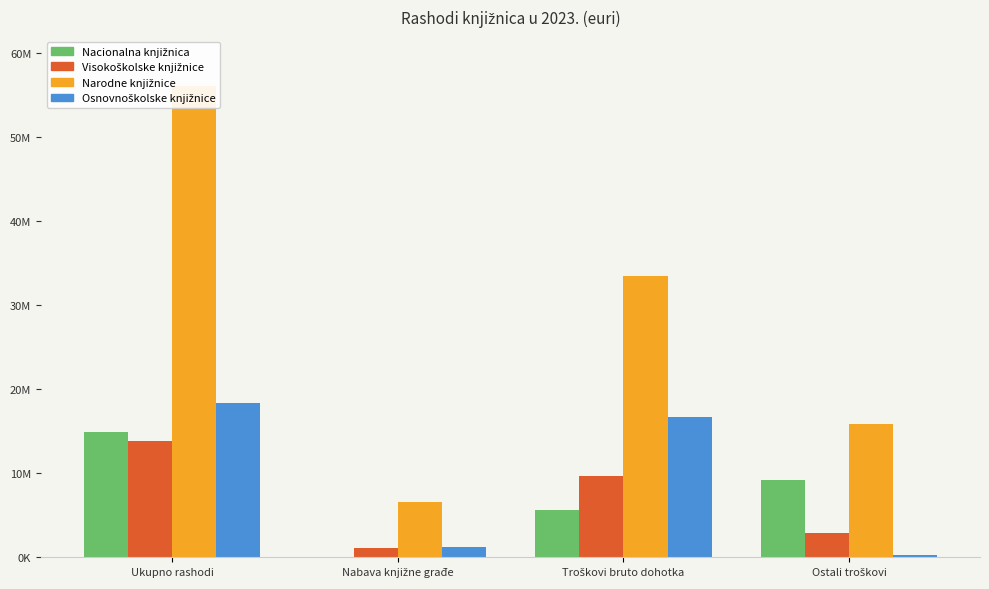

Reading left to right, list all the values displayed in this chart.

Nacionalna knjižnica: 14947705.7	39529.7	5663171.8	9224675.2
Visokoškolske knjižnice: 13830625.1	1098036.4	9715682.4	2956332.8
Narodne knjižnice: 56130019.0	6567287.0	33563061.2	15867881.3
Osnovnoškolske knjižnice: 18346944.3	1240297.7	16775959.2	267870.3